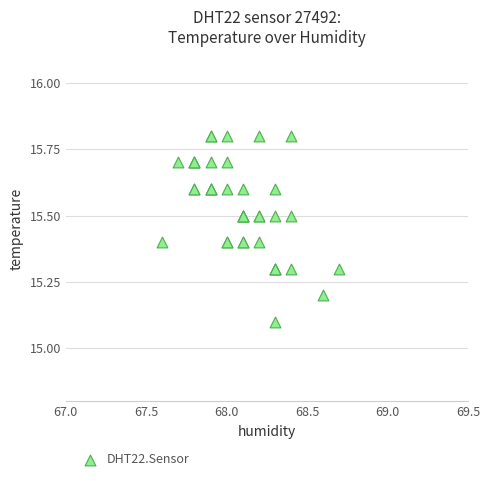

What Y value in the scatter plot is closest to 15?

15.1